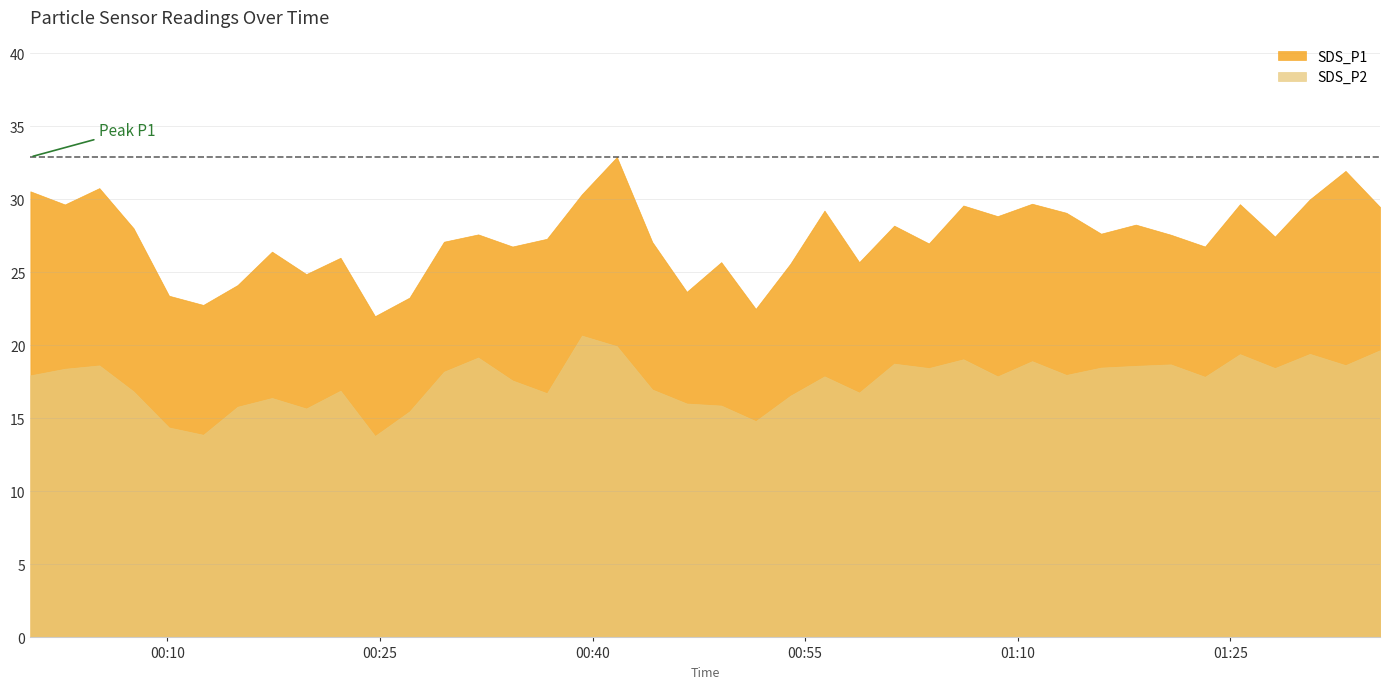

True or false: SDS_P1 has more than 0 interior local peaks.

True